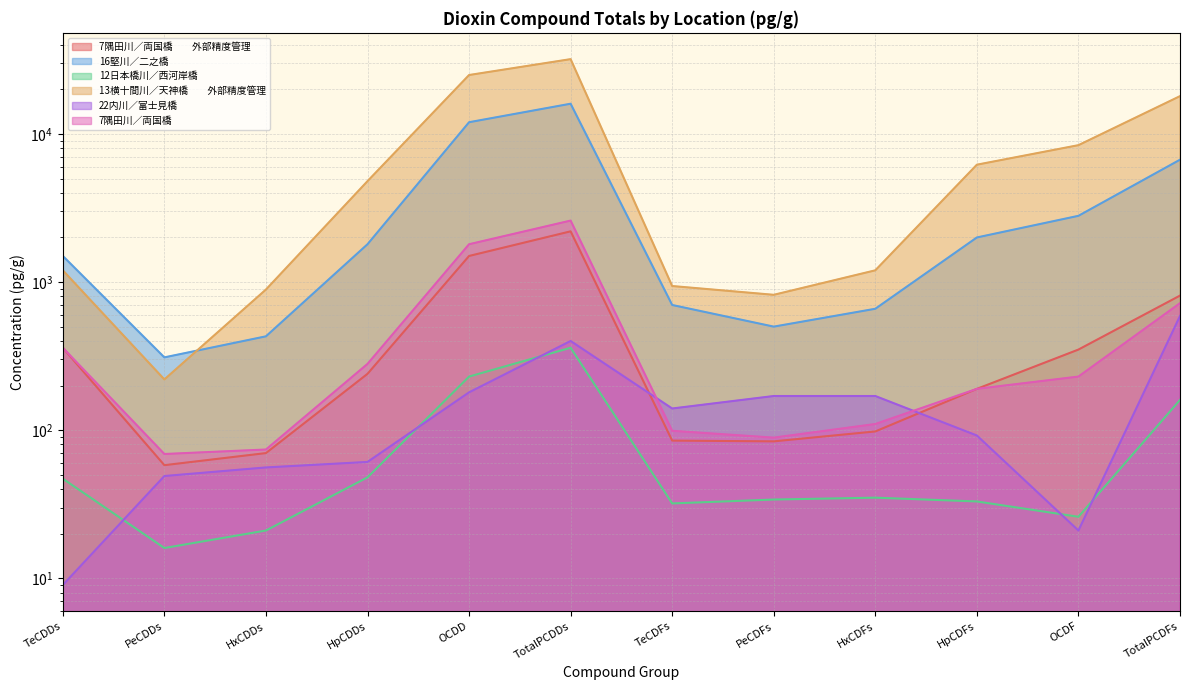

Does the chart have visible grid lines?

Yes